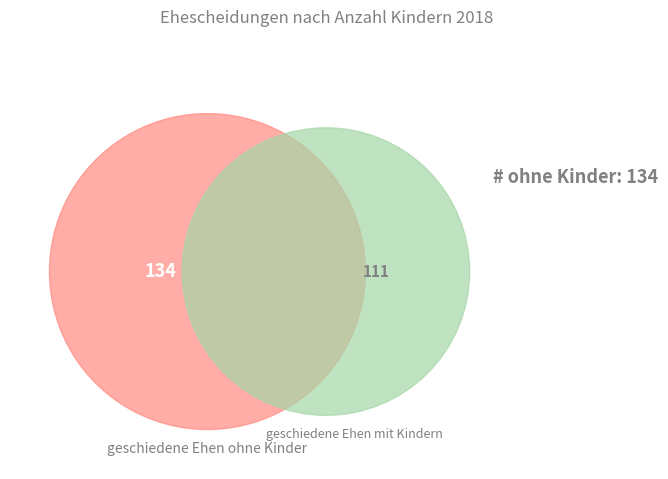

Rank the categories by value from highest to lowest.

geschiedene Ehen ohne Kinder, geschiedene Ehen mit Kindern